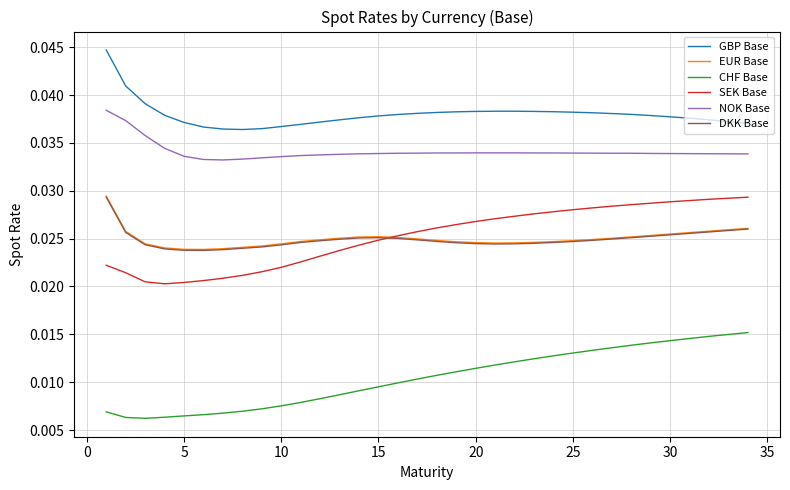

How many lines are shown in the chart?

6